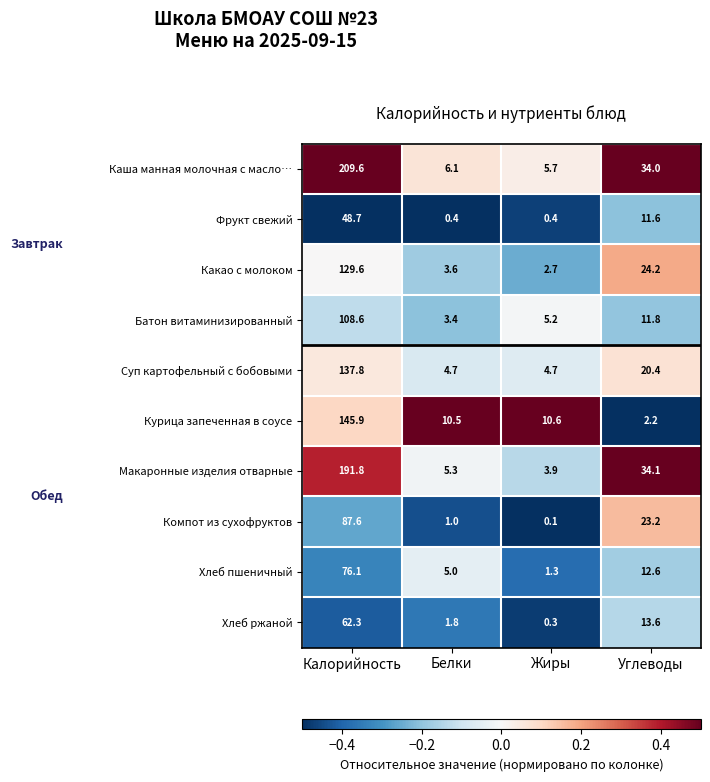

True or false: Хлеб пшеничный has a value of 3.0 at Белки.

False